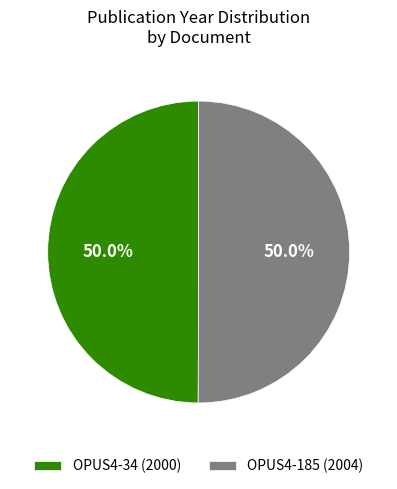

To the nearest percent, what portion does OPUS4-34 represent?

50%